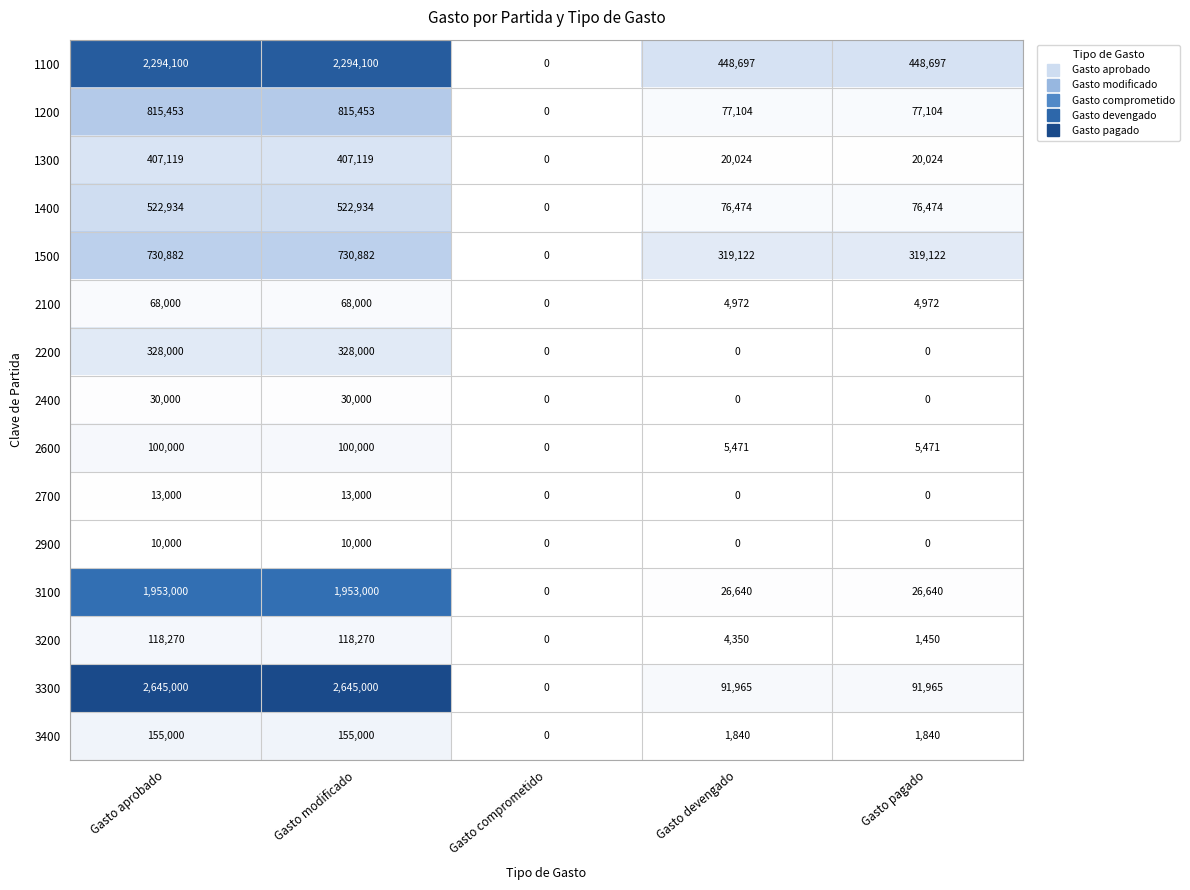

True or false: 1500 has a value of 319122 at Gasto devengado.

True